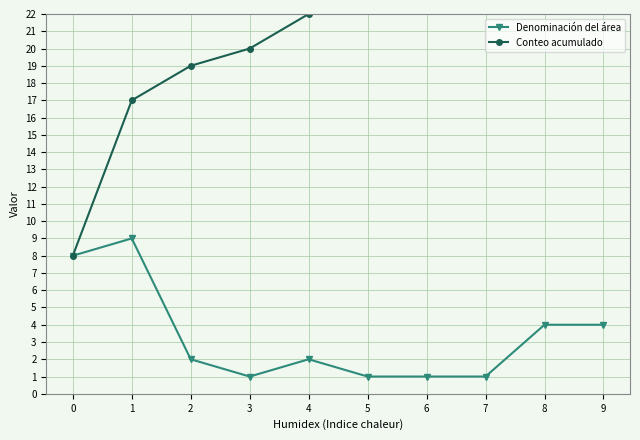

At how many categories does at least one series exceed 9?

9